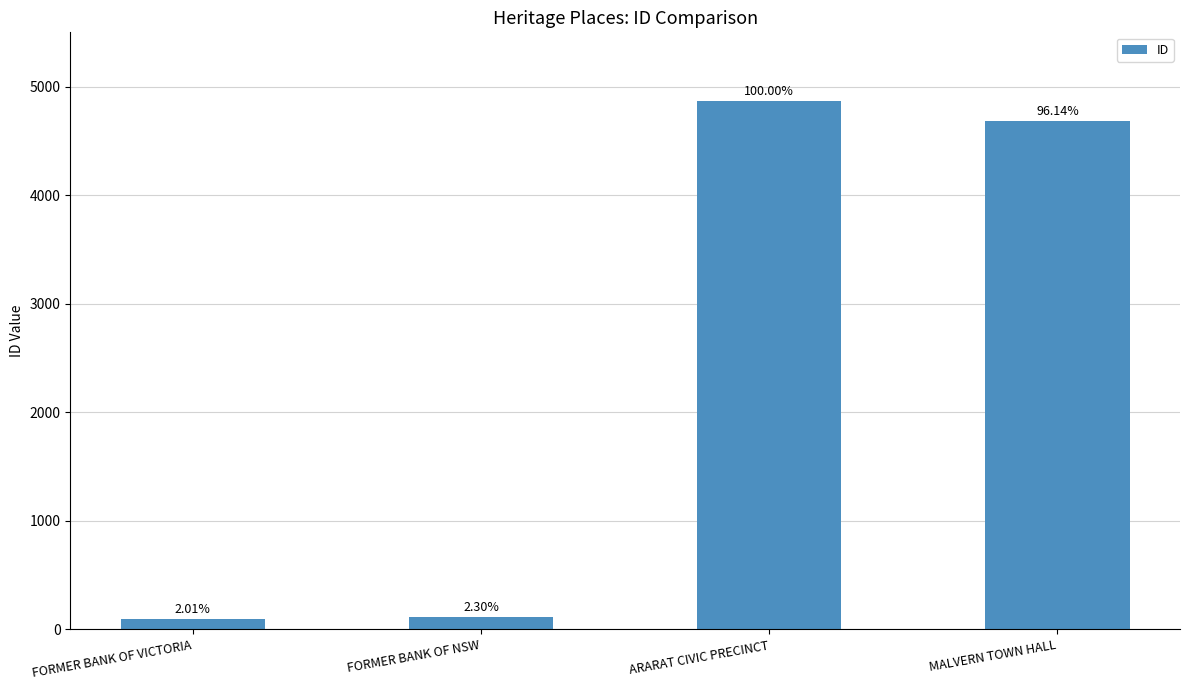

Between ARARAT CIVIC PRECINCT and FORMER BANK OF VICTORIA, which is larger?

ARARAT CIVIC PRECINCT